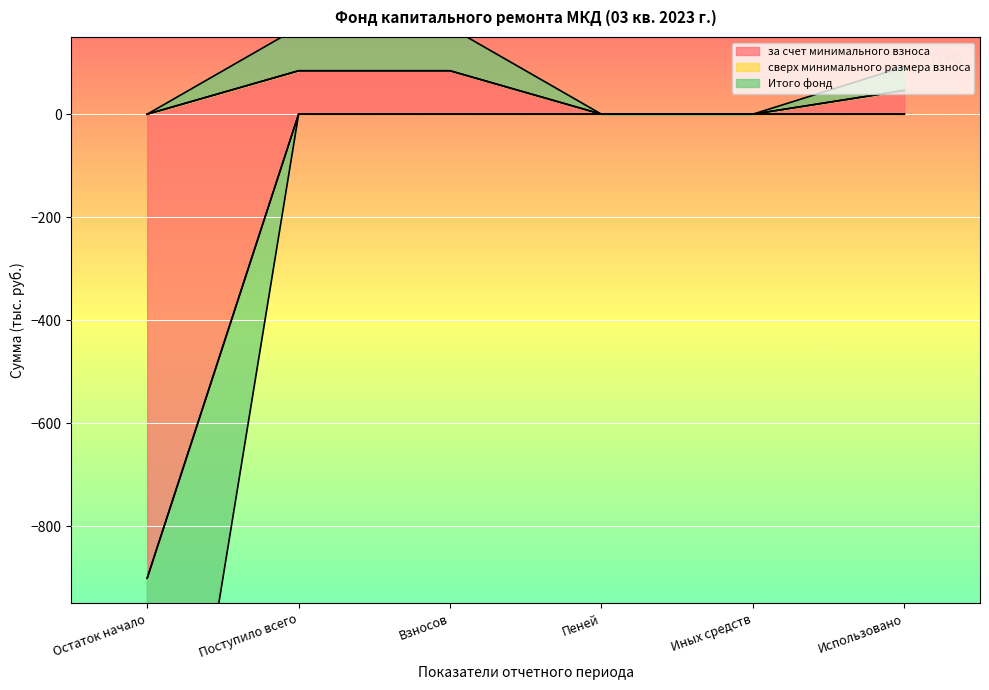

True or false: Итого фонд and за счет минимального взноса intersect in this chart.

False